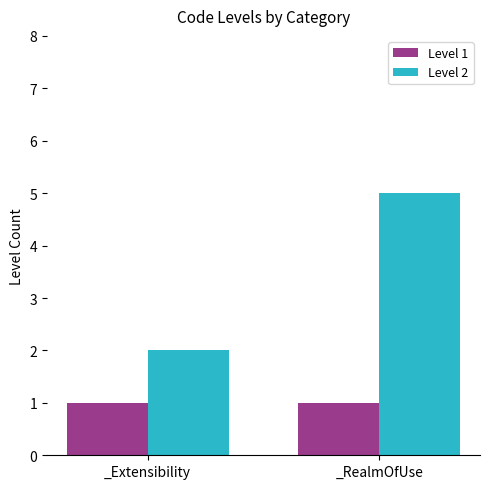

What is the sum of the Level 1 values at _Extensibility and _RealmOfUse?

2